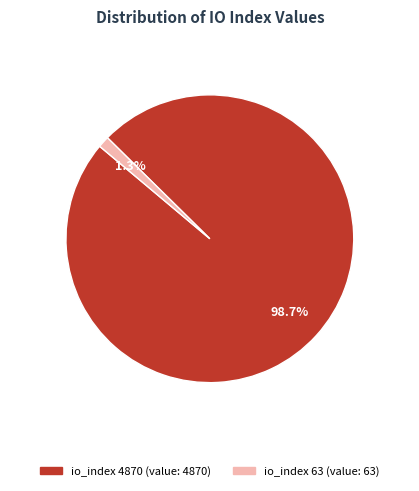

True or false: io_index 4870 accounts for 99% of the total.

True